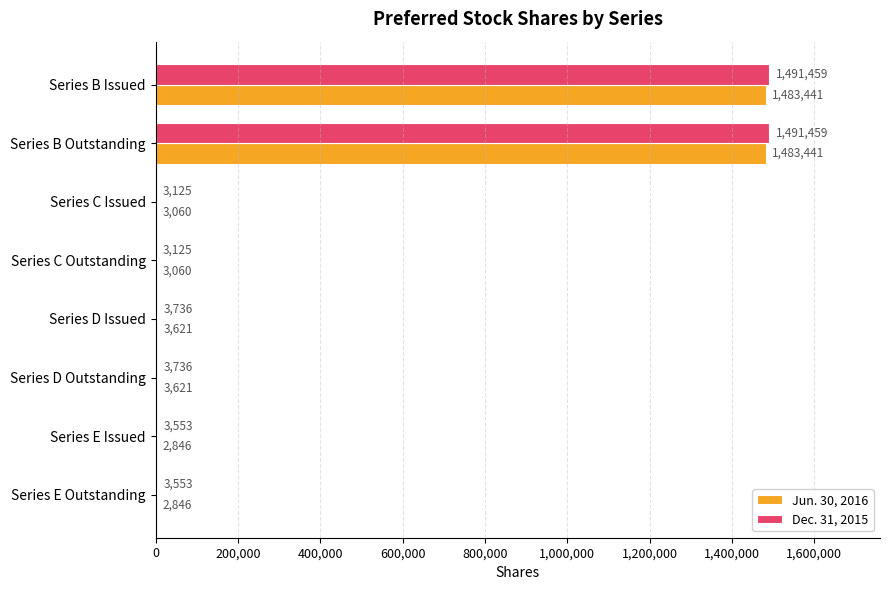

What is the sum of all Jun. 30, 2016 values?

2985936